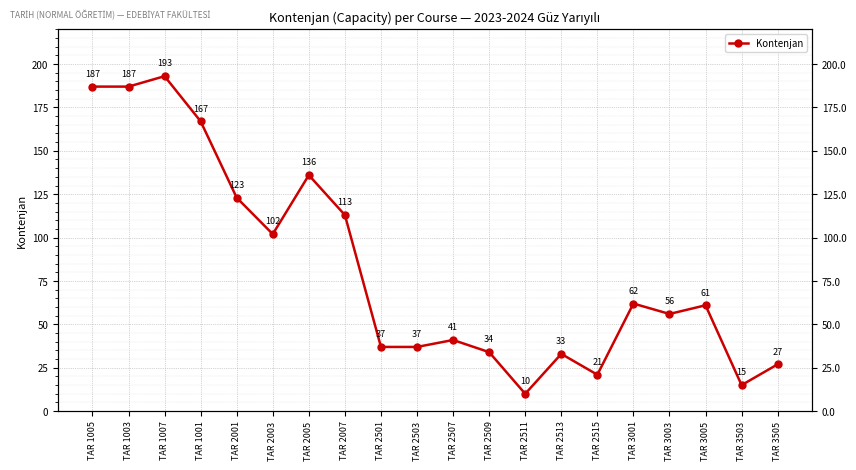

Rank the categories by value from highest to lowest.

TAR 1007, TAR 1005, TAR 1003, TAR 1001, TAR 2005, TAR 2001, TAR 2007, TAR 2003, TAR 3001, TAR 3005, TAR 3003, TAR 2507, TAR 2501, TAR 2503, TAR 2509, TAR 2513, TAR 3505, TAR 2515, TAR 3503, TAR 2511